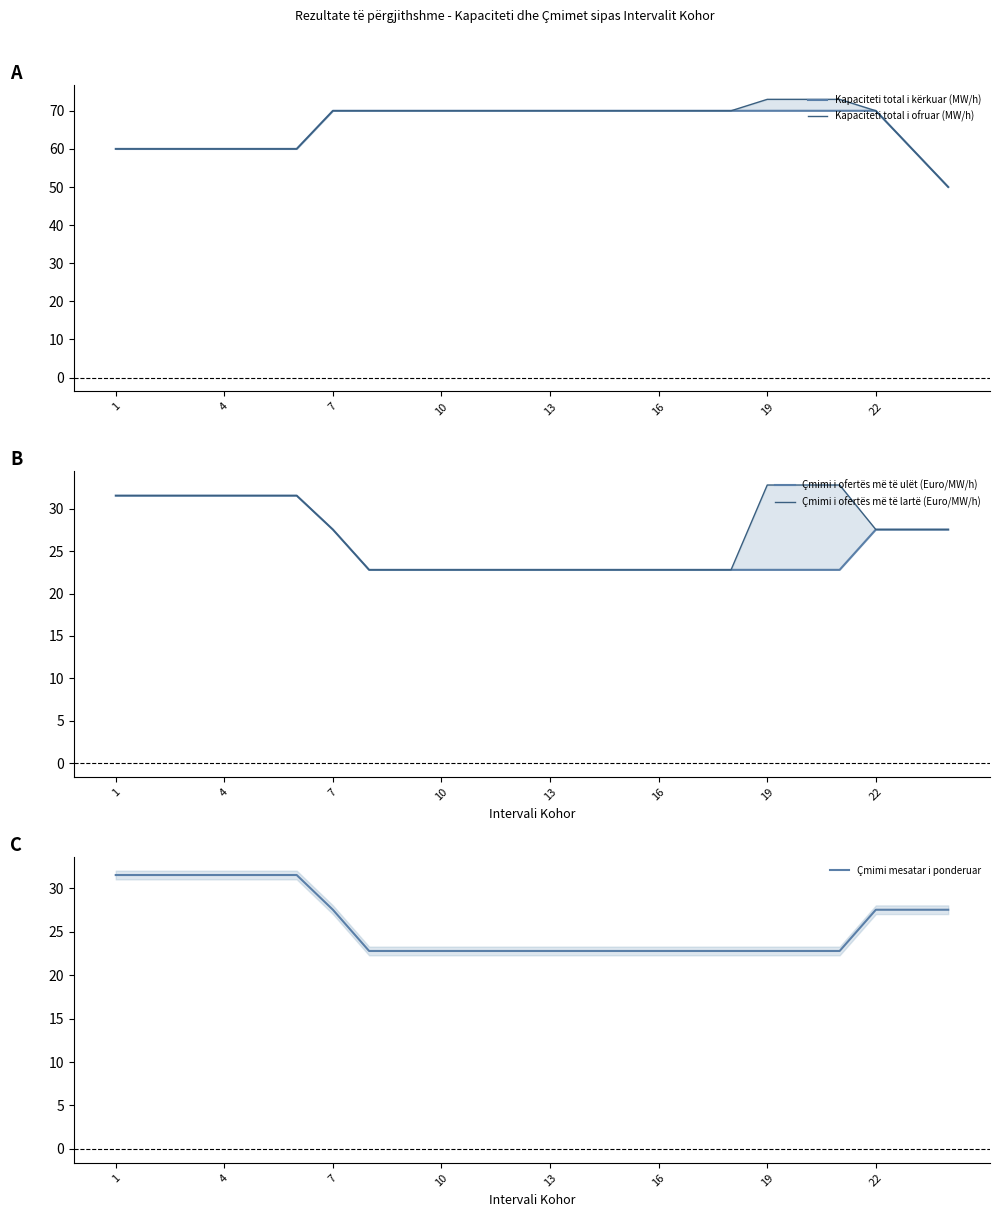

Reading right to left, extract all data points from this chart.

Kapaciteti total i kërkuar (MW/h): 50.0	60.0	70.0	70.0	70.0	70.0	70.0	70.0	70.0	70.0	70.0	70.0	70.0	70.0	70.0	70.0	70.0	70.0	60.0	60.0	60.0	60.0	60.0	60.0
Kapaciteti total i ofruar (MW/h): 50.0	60.0	70.0	73.0	73.0	73.0	70.0	70.0	70.0	70.0	70.0	70.0	70.0	70.0	70.0	70.0	70.0	70.0	60.0	60.0	60.0	60.0	60.0	60.0
Çmimi i ofertës më të ulët (Euro/MW/h): 27.6	27.6	27.6	22.8	22.8	22.8	22.8	22.8	22.8	22.8	22.8	22.8	22.8	22.8	22.8	22.8	22.8	27.6	31.6	31.6	31.6	31.6	31.6	31.6
Çmimi i ofertës më të lartë (Euro/MW/h): 27.6	27.6	27.6	32.8	32.8	32.8	22.8	22.8	22.8	22.8	22.8	22.8	22.8	22.8	22.8	22.8	22.8	27.6	31.6	31.6	31.6	31.6	31.6	31.6
Çmimi mesatar i ponderuar: 27.6	27.6	27.6	22.8	22.8	22.8	22.8	22.8	22.8	22.8	22.8	22.8	22.8	22.8	22.8	22.8	22.8	27.6	31.6	31.6	31.6	31.6	31.6	31.6